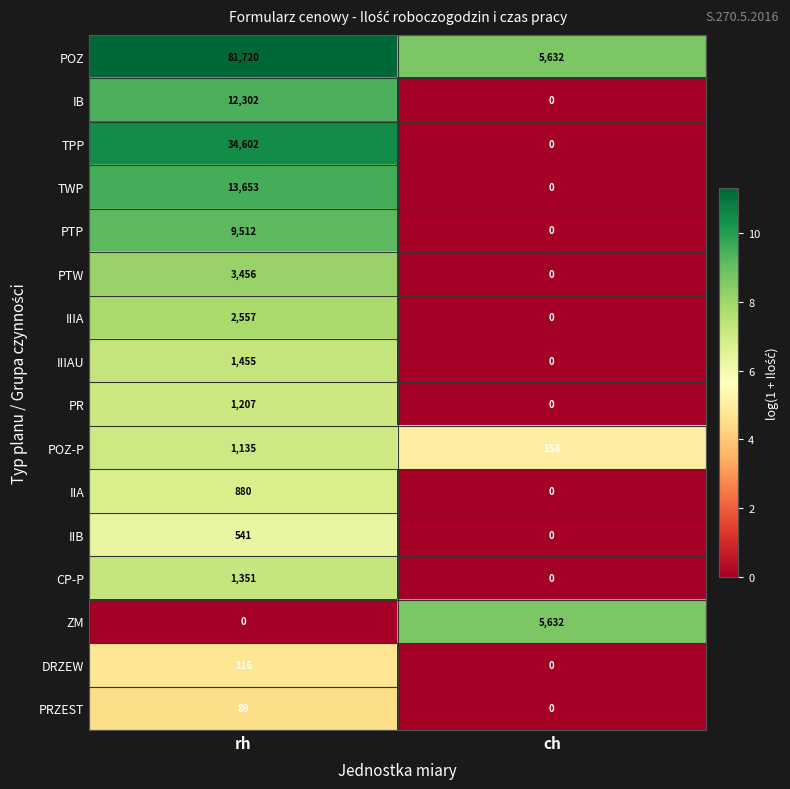

What is the greatest value displayed?

81720